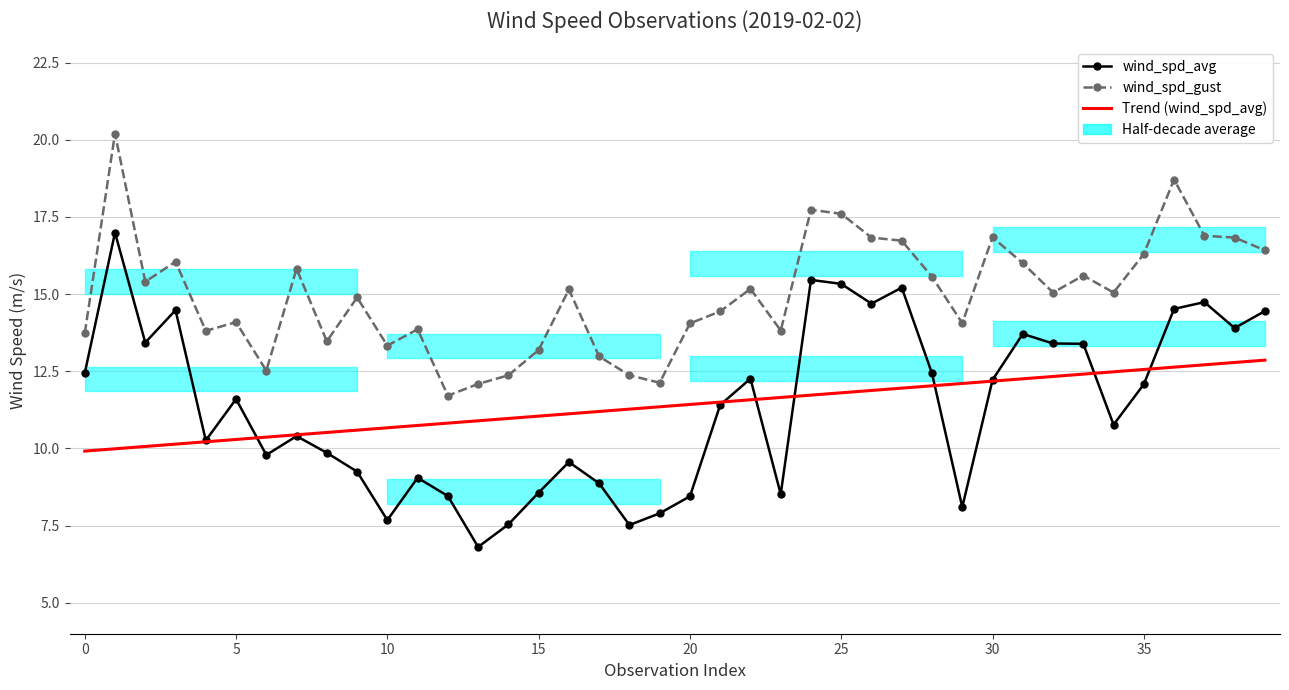

Reading left to right, extract all data points from this chart.

wind_spd_avg: 12.4	17.0	13.4	14.5	10.3	11.6	9.8	10.4	9.9	9.2	7.7	9.1	8.5	6.8	7.5	8.6	9.6	8.9	7.5	7.9	8.4	11.4	12.3	8.5	15.5	15.3	14.7	15.2	12.4	8.1	12.2	13.7	13.4	13.4	10.8	12.1	14.5	14.7	13.9	14.4
wind_spd_gust: 13.7	20.2	15.4	16.1	13.8	14.1	12.5	15.8	13.5	14.9	13.3	13.9	11.7	12.1	12.4	13.2	15.2	13.0	12.4	12.1	14.1	14.4	15.2	13.8	17.7	17.6	16.8	16.7	15.6	14.1	16.8	16.0	15.1	15.6	15.1	16.3	18.7	16.9	16.8	16.4
Trend (wind_spd_avg): 9.9	10.0	10.1	10.1	10.2	10.3	10.4	10.4	10.5	10.6	10.7	10.7	10.8	10.9	11.0	11.0	11.1	11.2	11.3	11.3	11.4	11.5	11.6	11.7	11.7	11.8	11.9	12.0	12.0	12.1	12.2	12.3	12.3	12.4	12.5	12.6	12.6	12.7	12.8	12.9